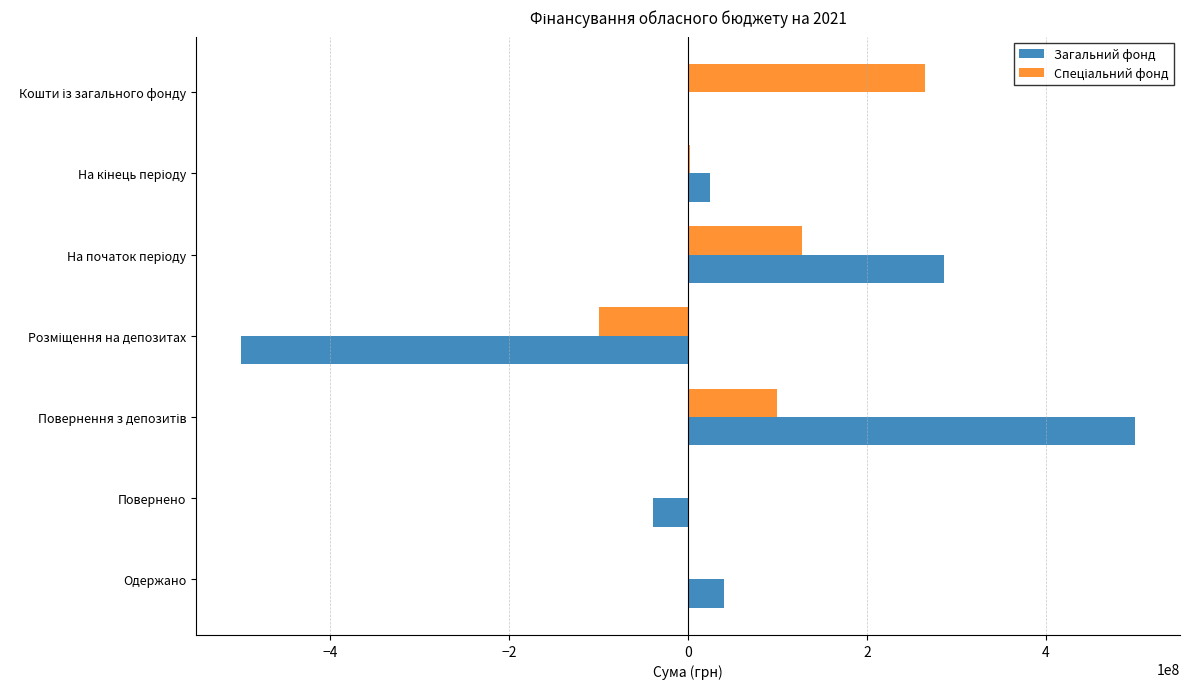

Read the Загальний фонд value at Одержано.

39683713.0